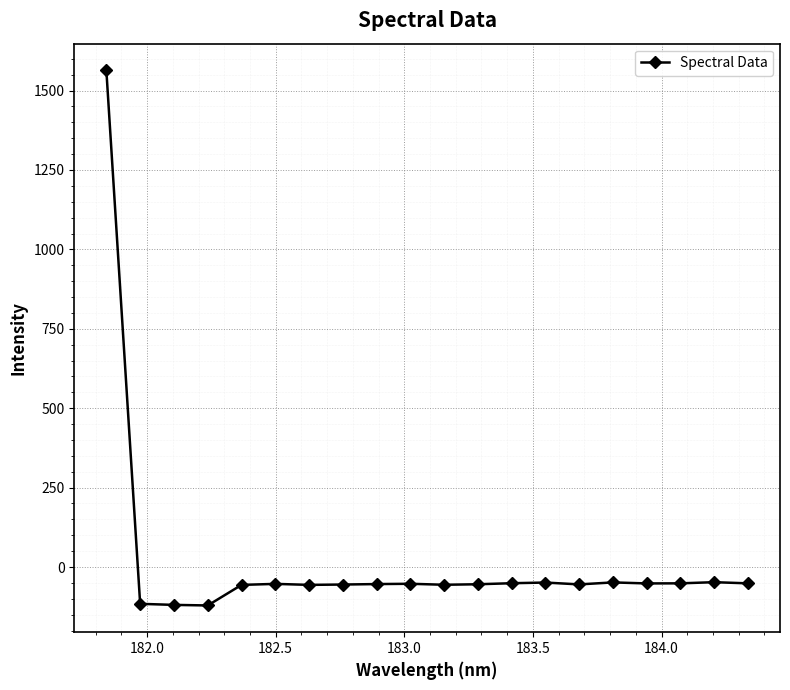

What is the value of the 9th point from the left?

-53.7